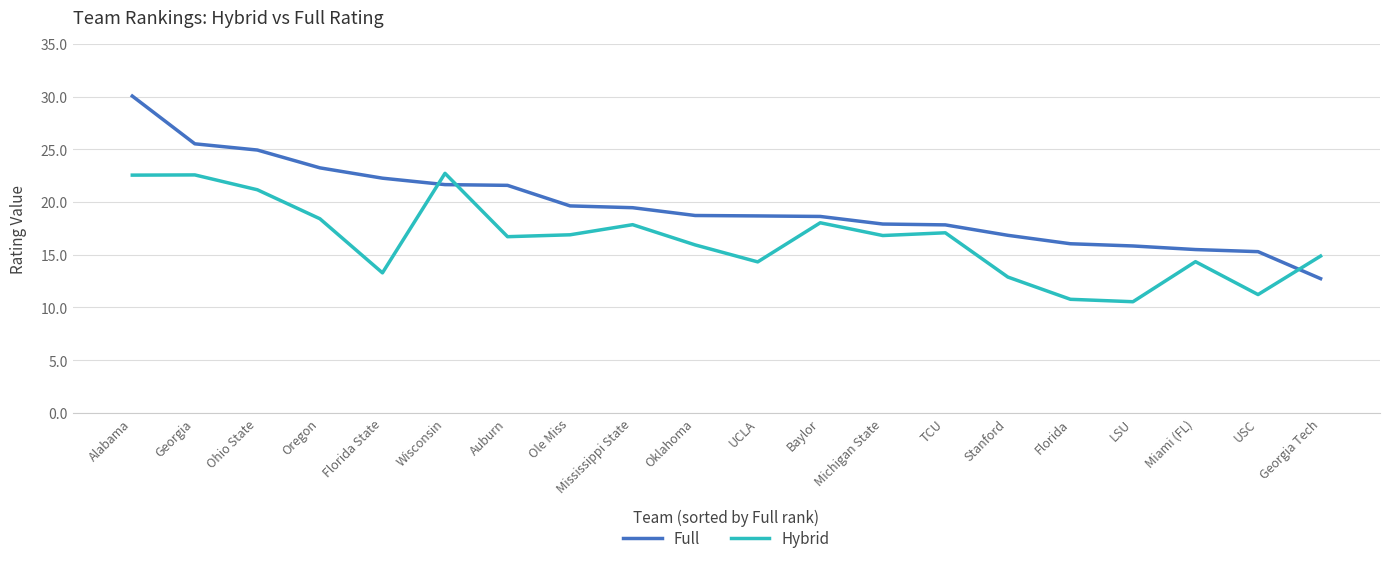

Which series has the largest range (max minus min)?

Full